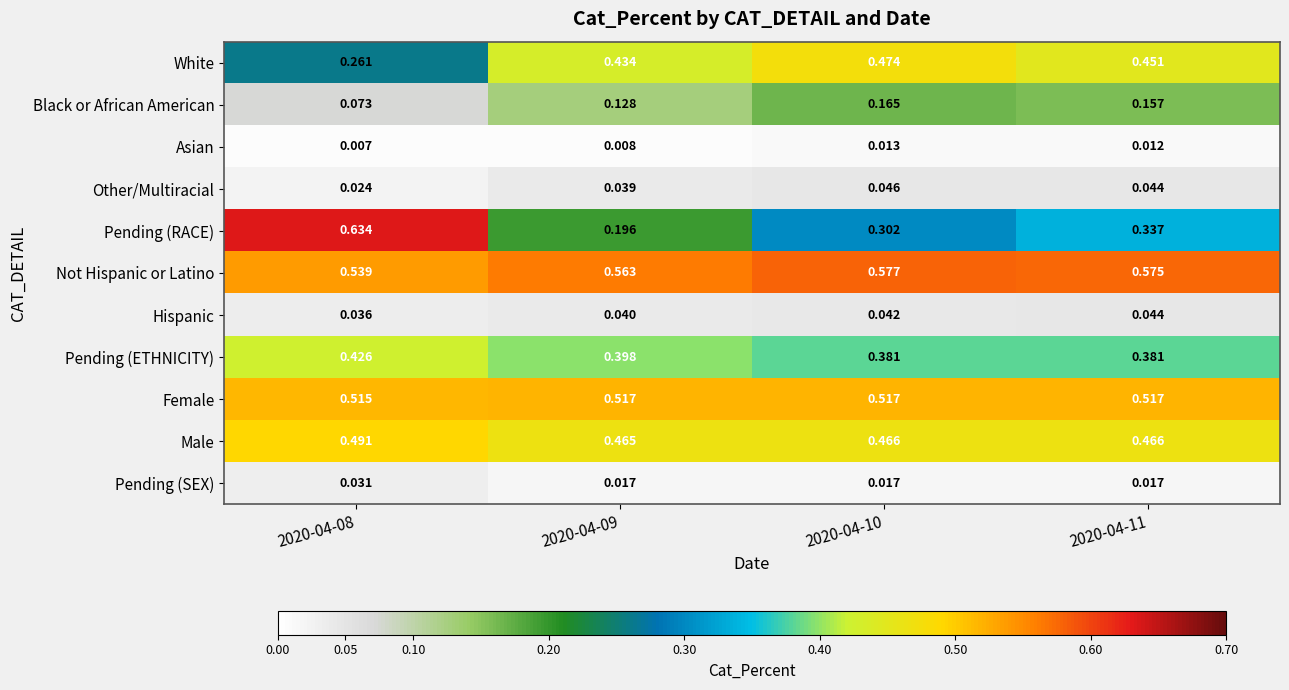

Which series has the largest total across all categories?

Not Hispanic or Latino